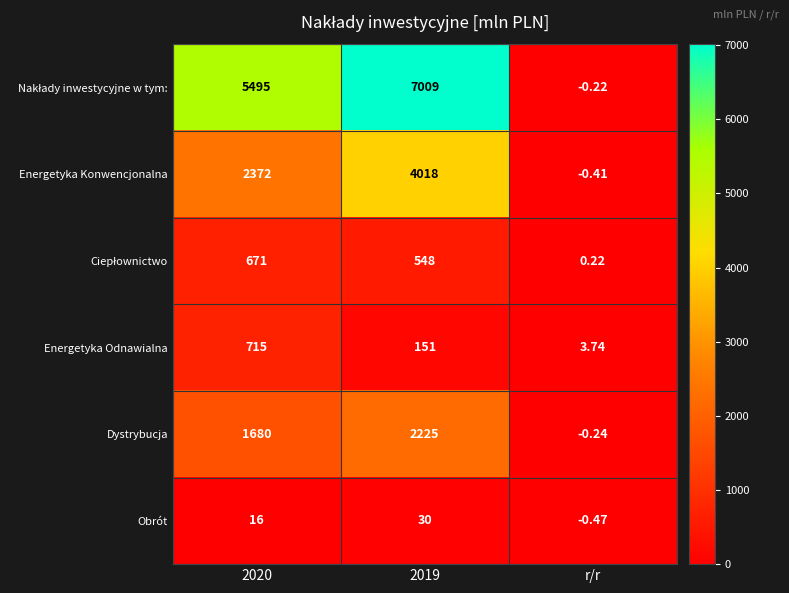

At which label does Energetyka Konwencjonalna reach its minimum?

r/r